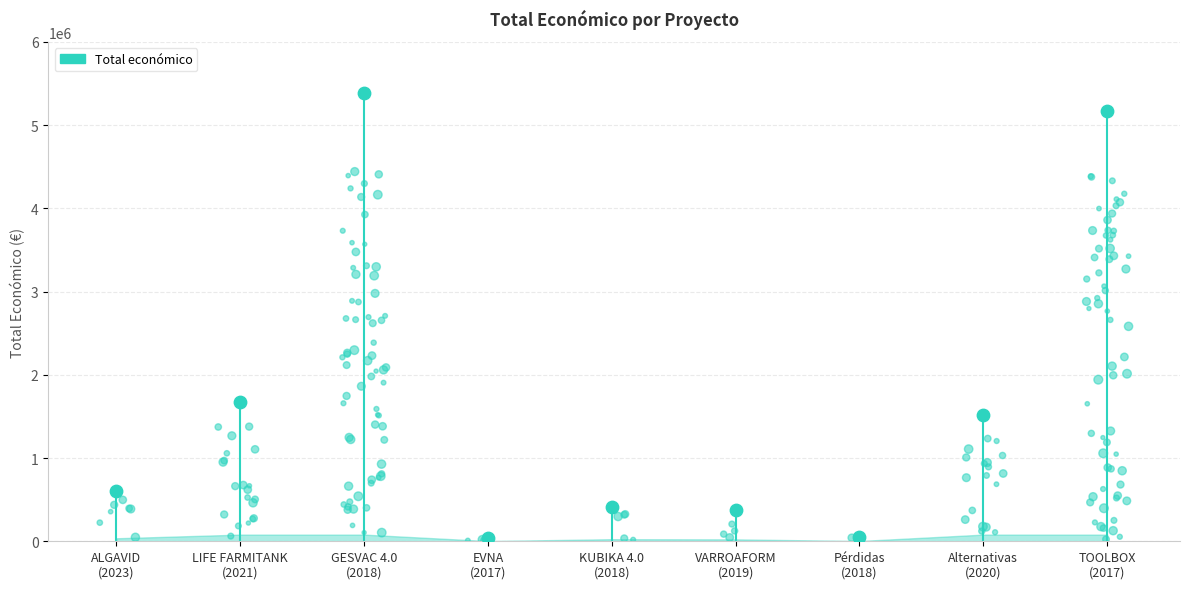

What is the change in value from ALGAVID
(2023) to Pérdidas
(2018)?

-547828